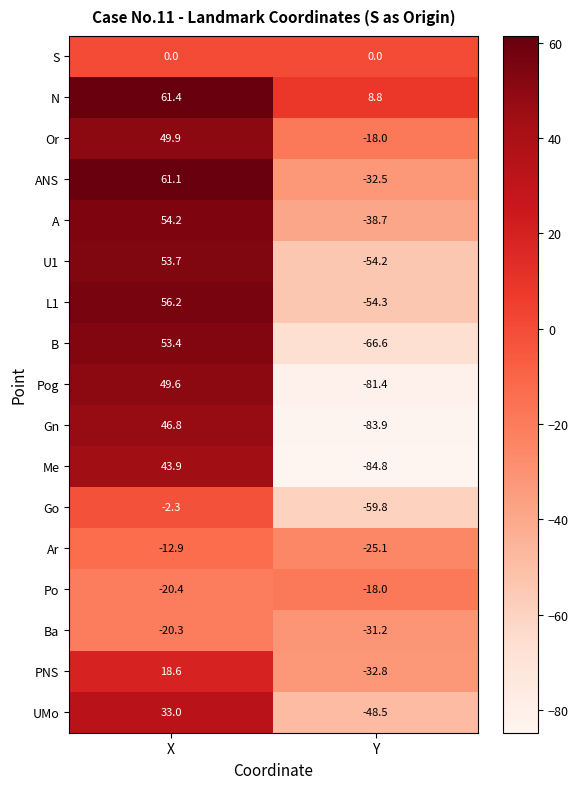

Which series changed the most between X and Y?

Pog